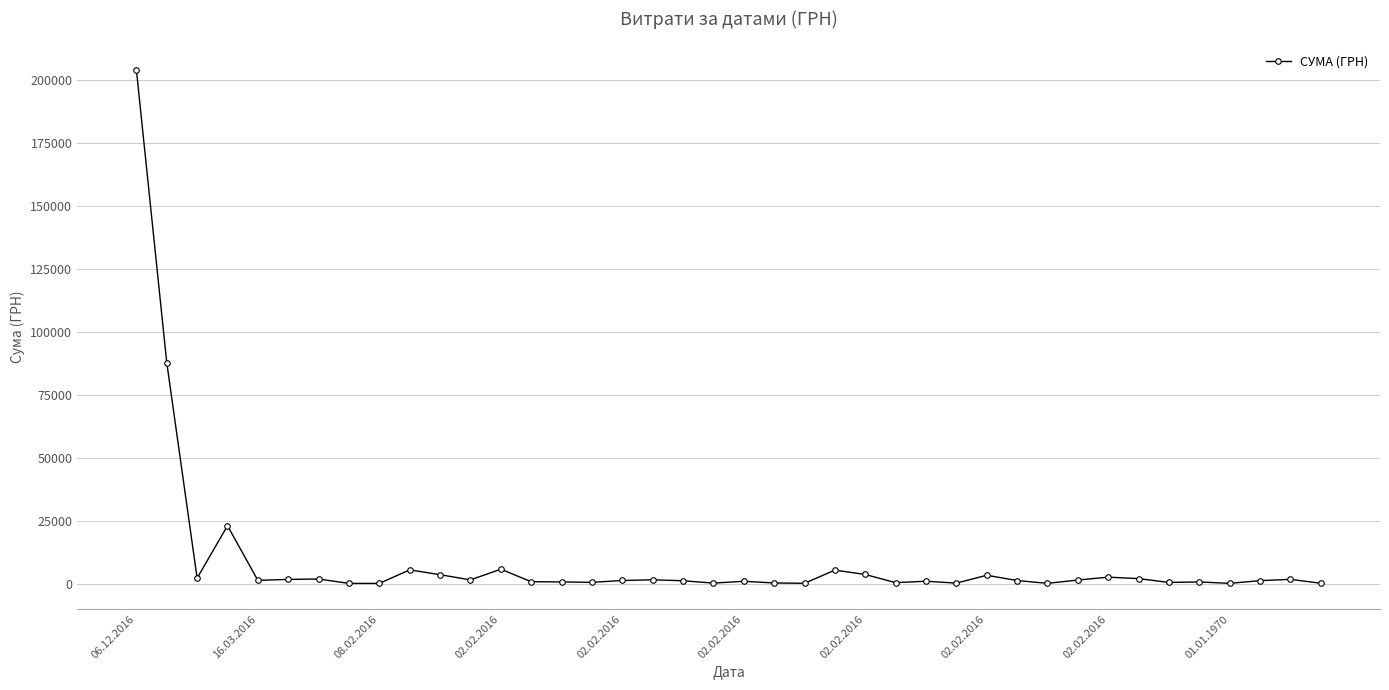

True or false: the data has more than 1 interior local peaks.

True